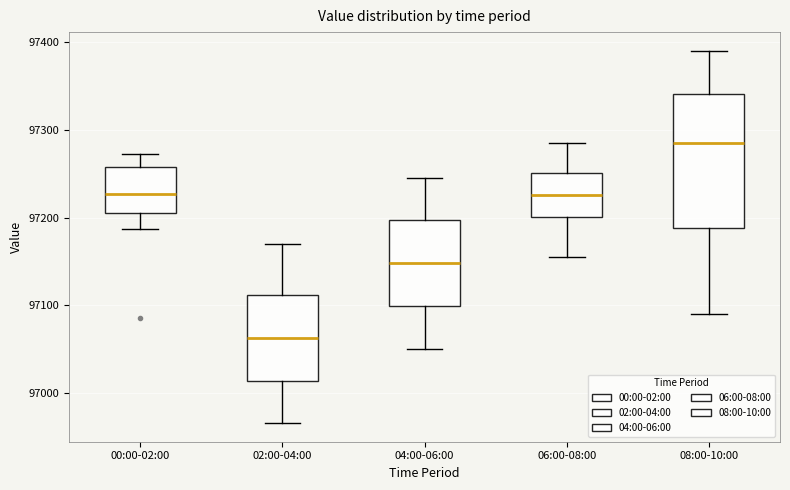

Comparing the boxes themselves (not the whiskers), which one is the tallest?

08:00-10:00